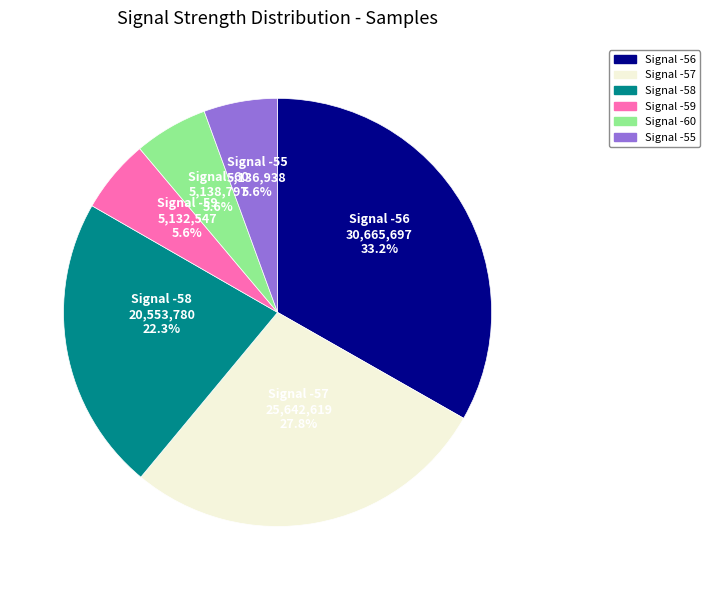

Is there a majority slice in this chart?

No